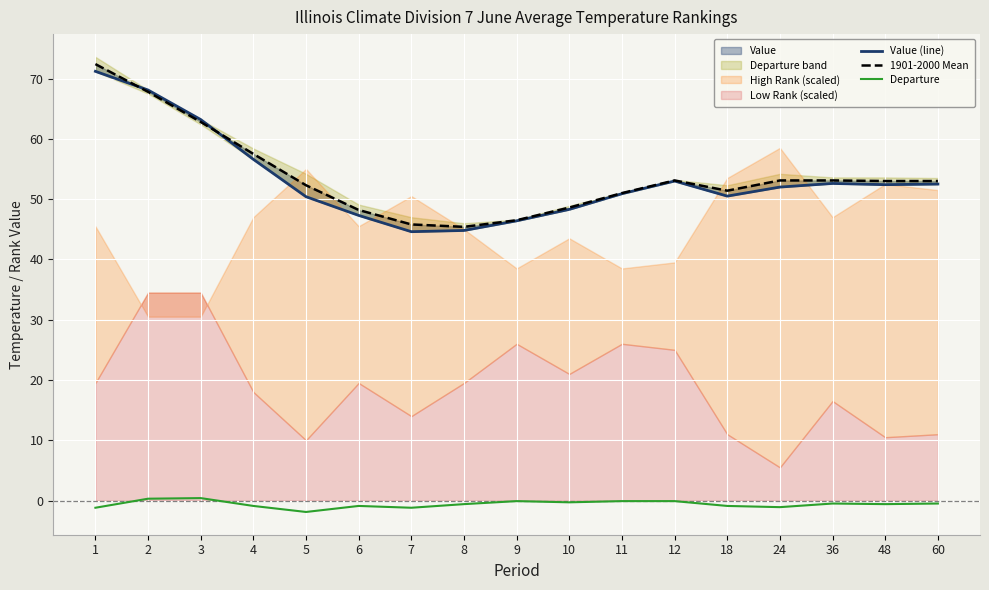

What is the value of the Value (line) point at the 17th from the left?

52.5